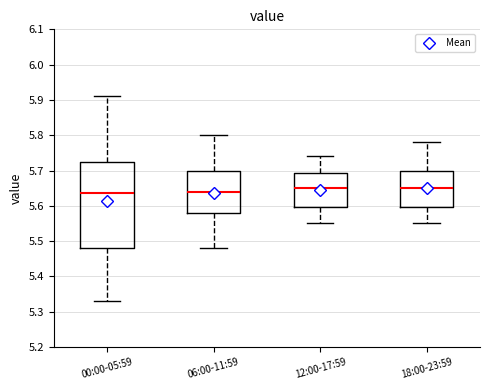

Where does the lower whisker of the box for 18:00-23:59 end on the y-axis? The values are not printed on the chart, so give them approximately, as read against the axis.

5.55